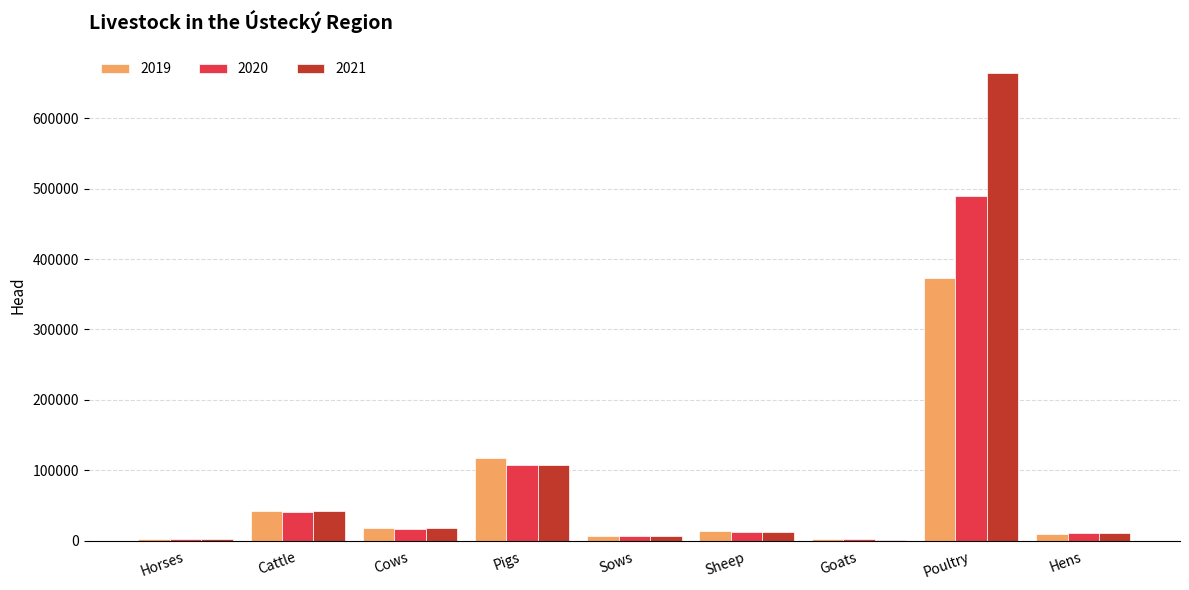

The value of 2021 at Cattle is 42296. True or false?

True